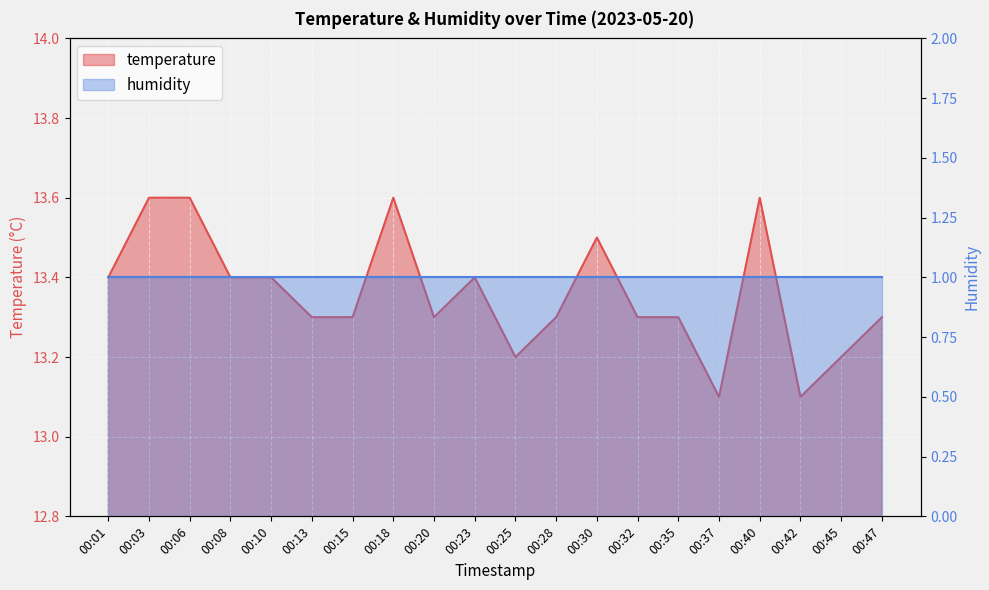

What is the difference between the values at 00:10 and 00:47?

0.1